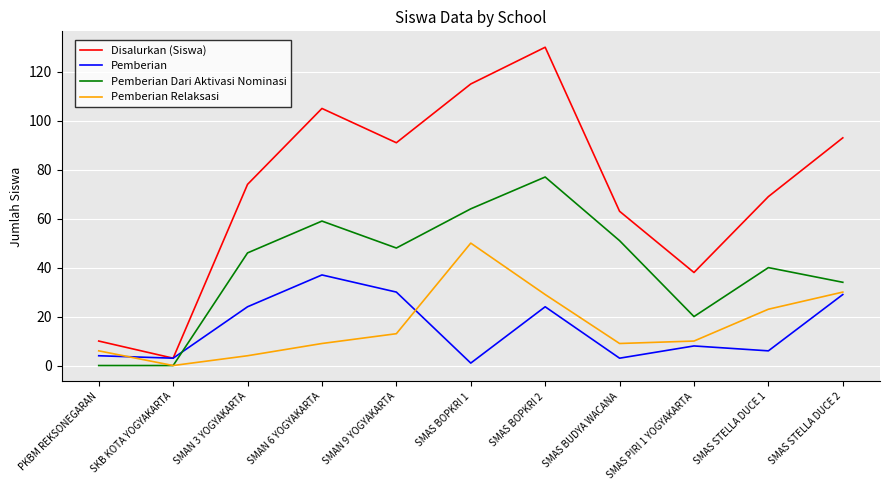

What is the difference between the second highest and minimum values in the Pemberian Dari Aktivasi Nominasi series?

64